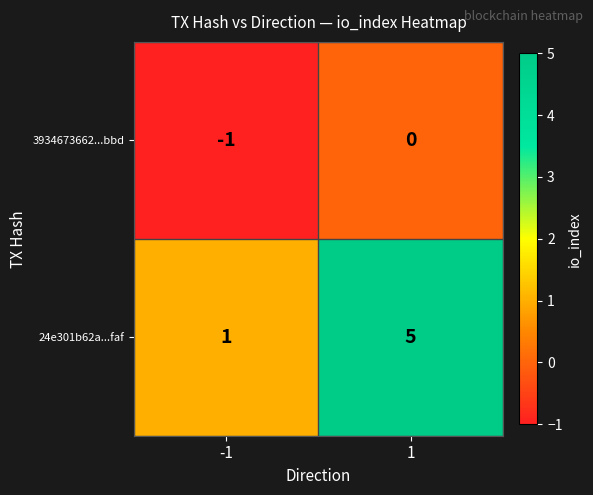

Which series has the largest total across all categories?

24e301b62a...faf